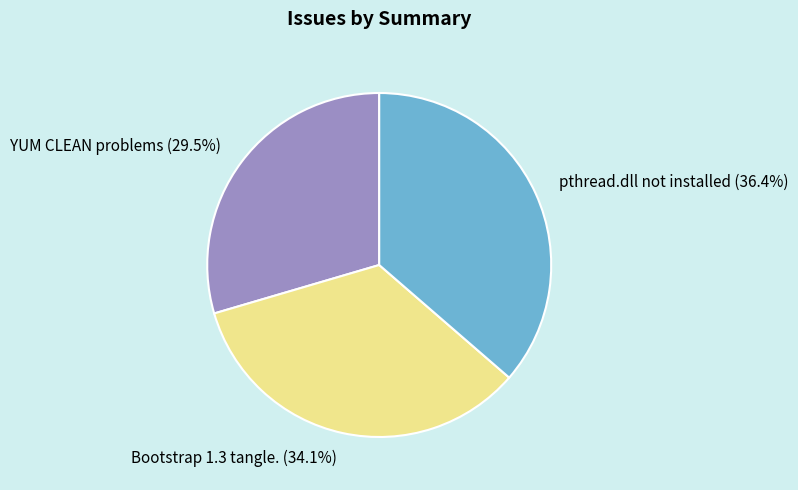

To the nearest percent, what percentage of the pie is pthread.dll not installed?

36%